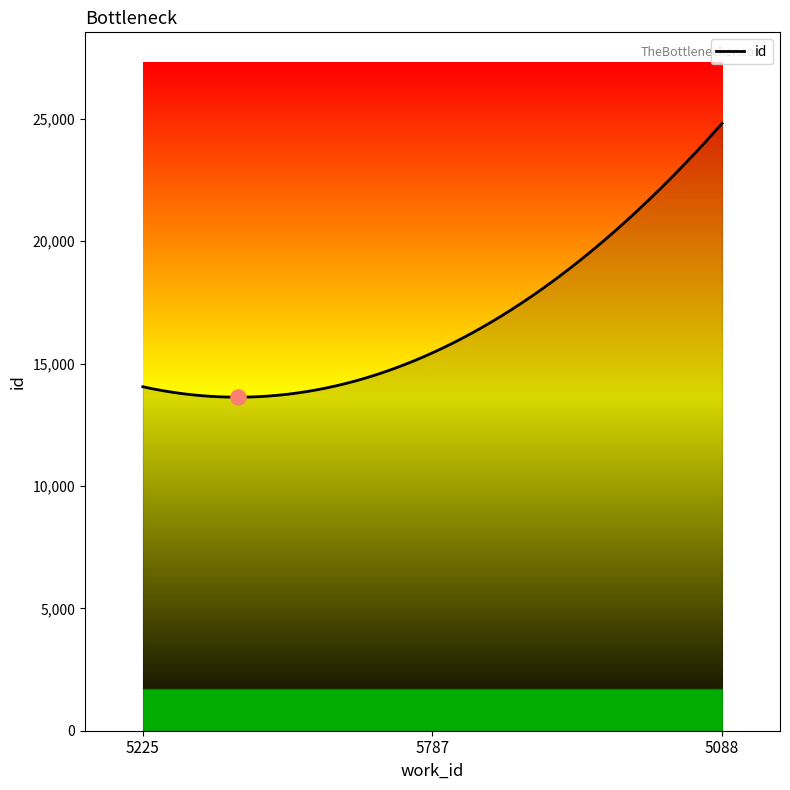

What is the greatest value displayed?

24816.0